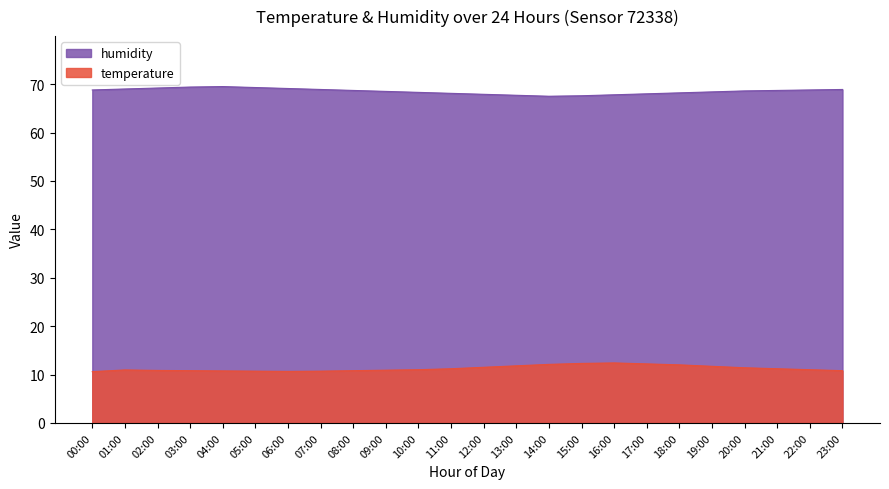

Reading right to left, extract all data points from this chart.

temperature: 10.8	11.0	11.2	11.4	11.7	12.0	12.2	12.4	12.3	12.1	11.8	11.5	11.2	11.0	10.9	10.8	10.7	10.7	10.7	10.8	10.8	10.8	10.9	10.6
humidity: 68.9	68.8	68.7	68.6	68.4	68.2	68.0	67.8	67.6	67.5	67.7	67.9	68.1	68.3	68.5	68.7	68.9	69.1	69.3	69.5	69.4	69.2	69.0	68.8